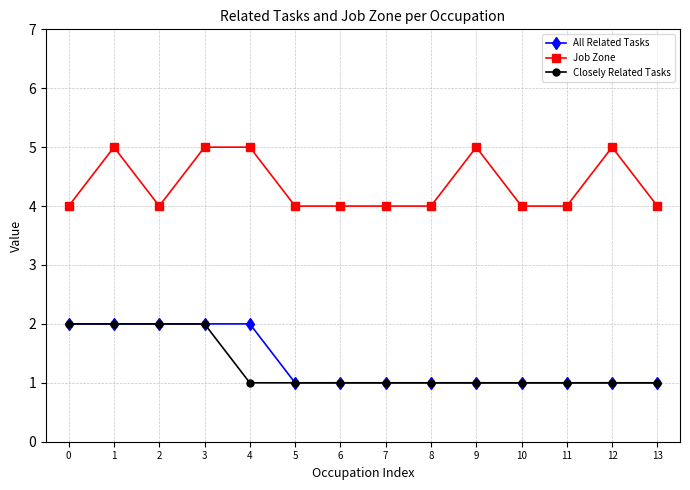

What is the greatest value displayed?

5